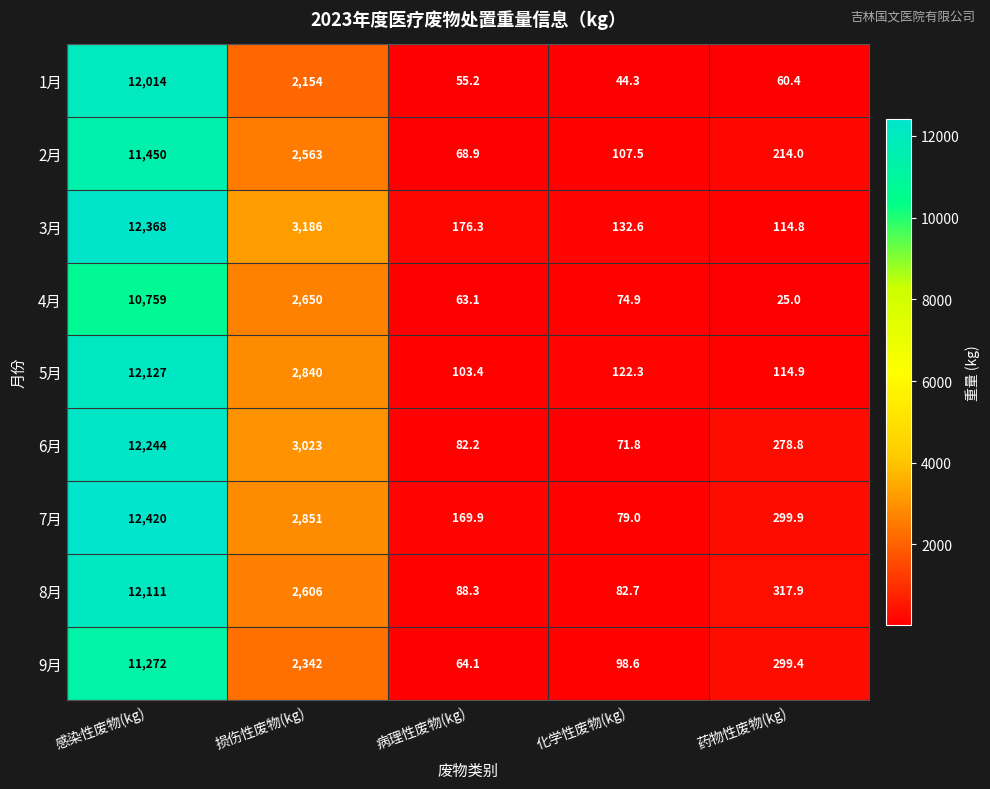

True or false: 6月 has a value of 20.3 at 病理性废物(kg).

False